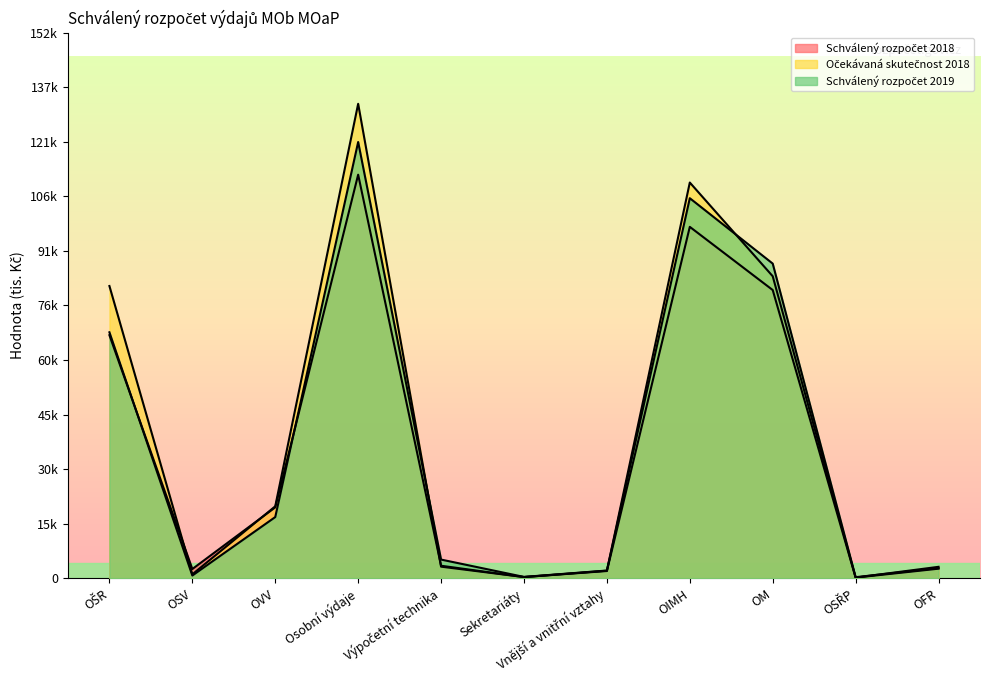

How many lines are shown in the chart?

3